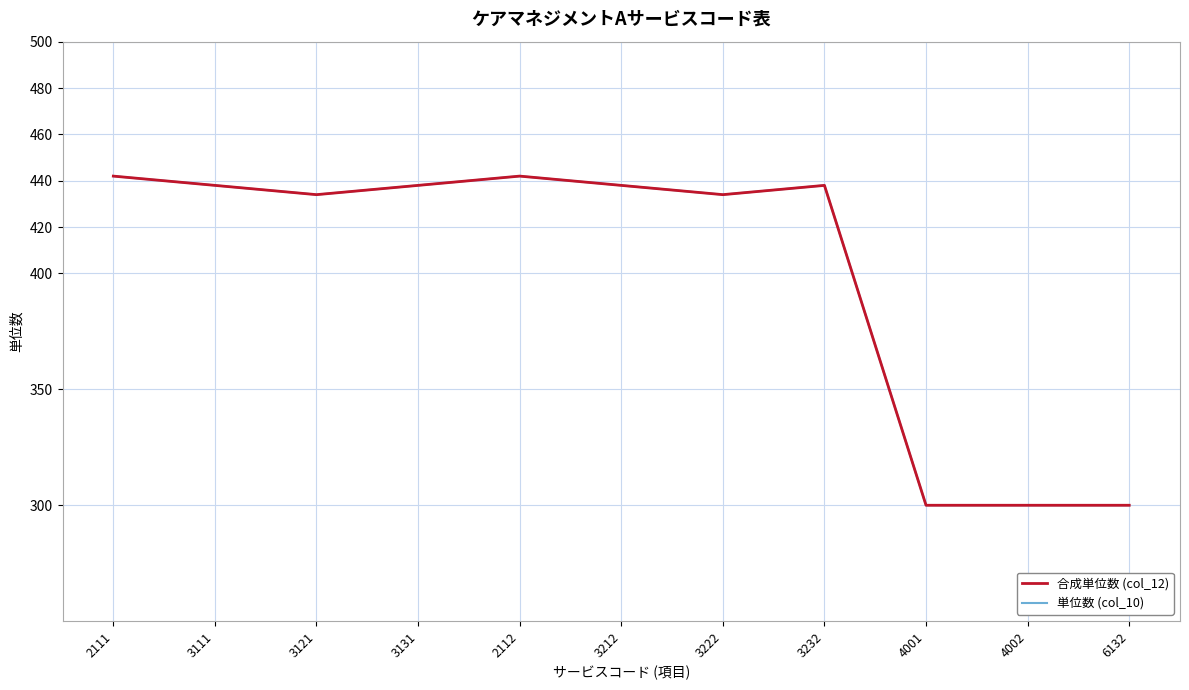

What is the sum of the 合成単位数 (col_12) values at 3232 and 2111?

880